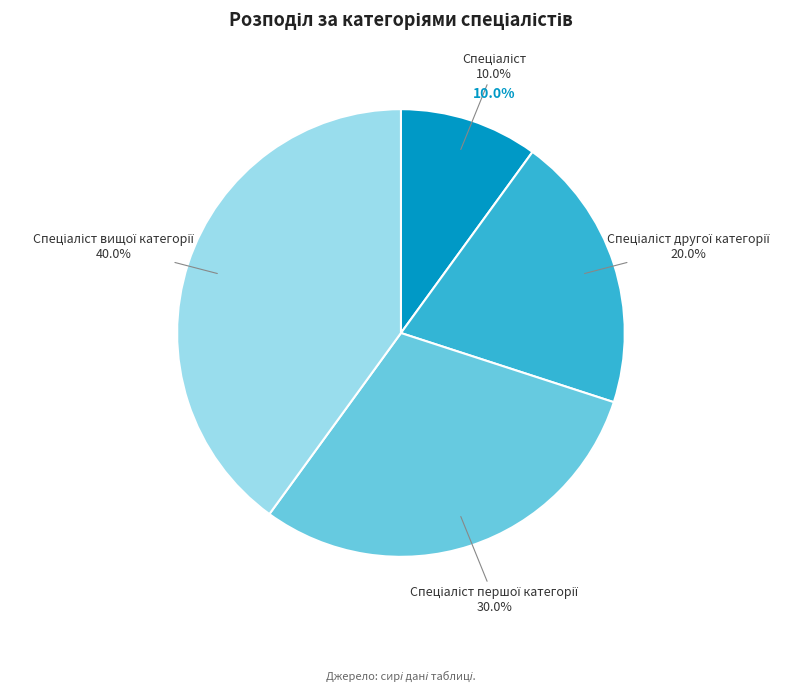

True or false: Спеціаліст вищої категорії accounts for 32% of the total.

False